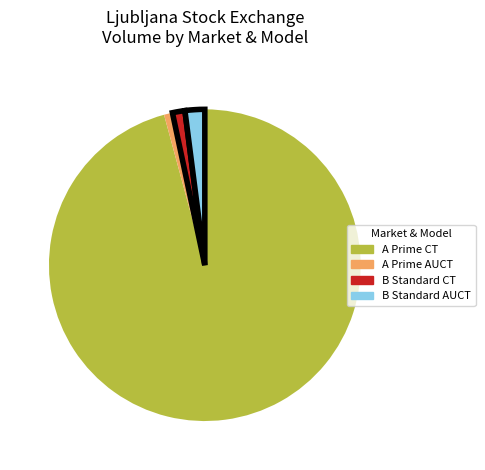

Is there a majority slice in this chart?

Yes